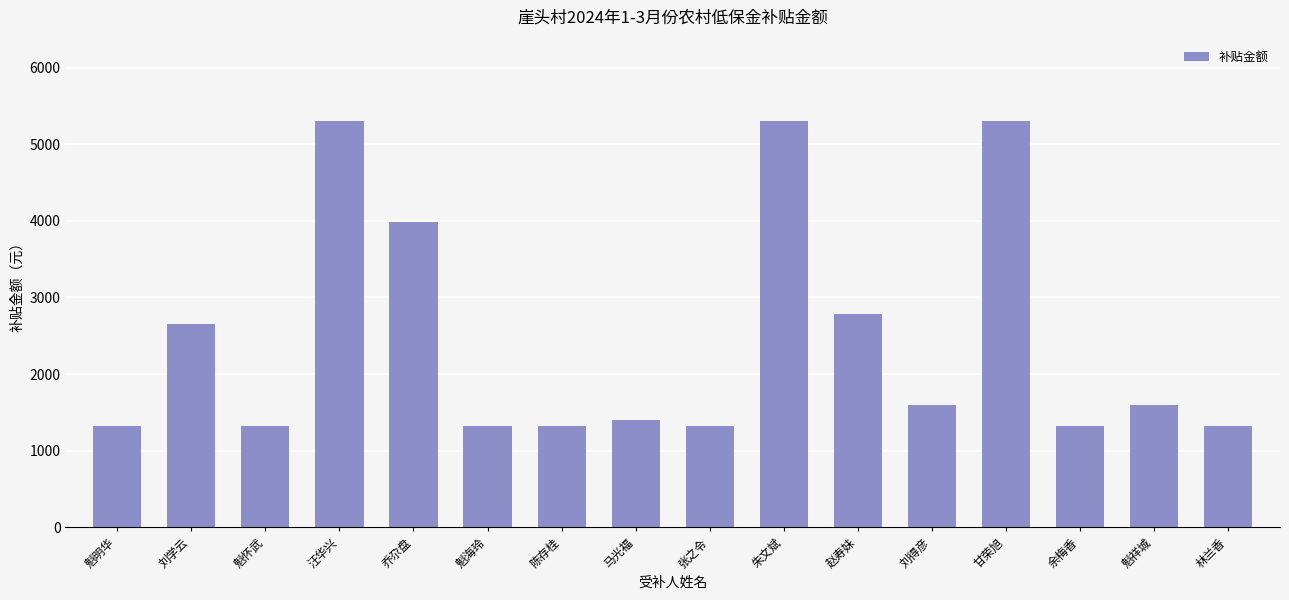

How many distinct data groups are displayed?

1